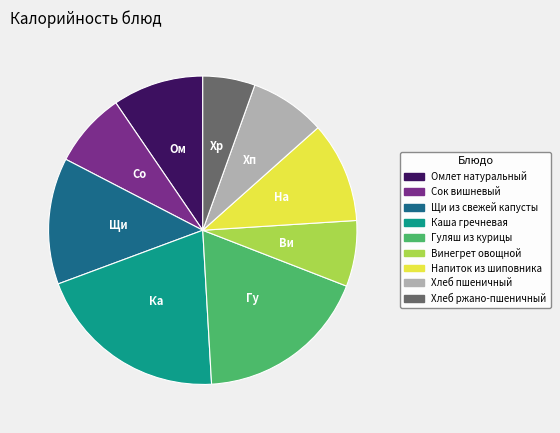

Is the sum of Винегрет овощной and Гуляш из курицы greater than half?

No